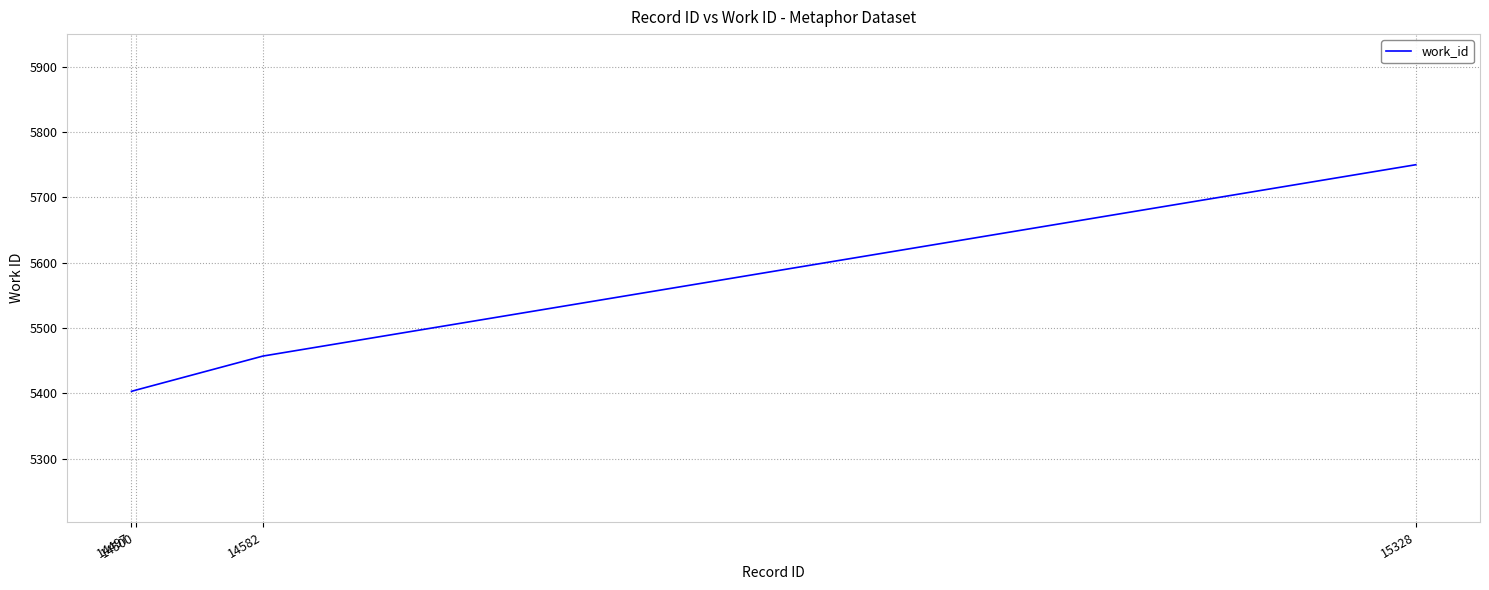

True or false: the data has more than 0 interior local peaks.

False